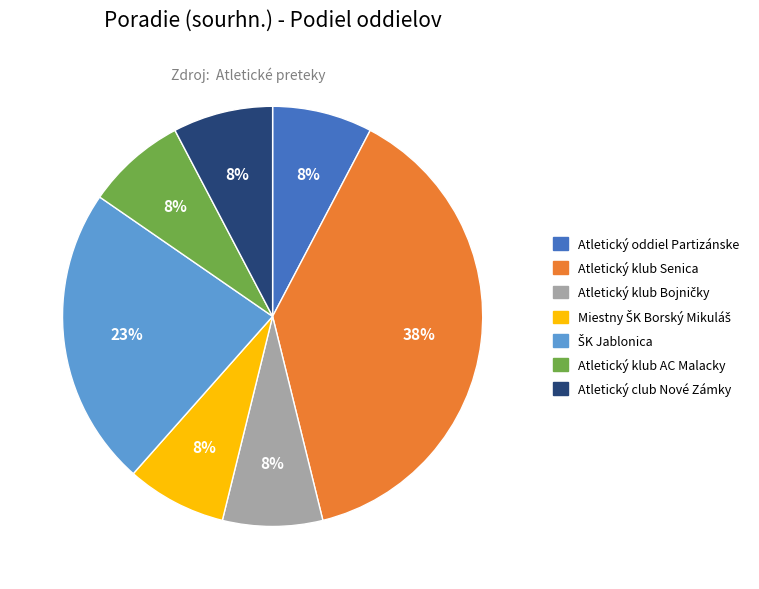

How many slices are in this pie chart?

7